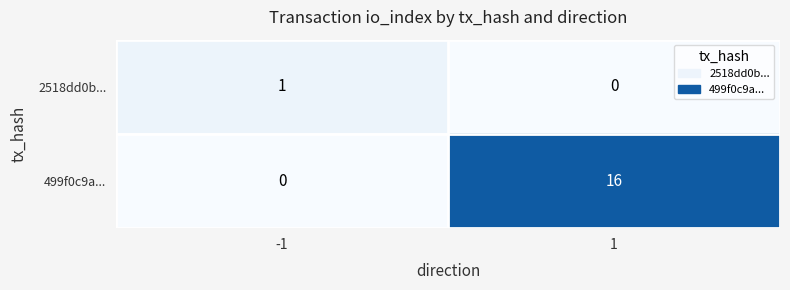

List the series in order of their peak value, lowest first.

2518dd0b..., 499f0c9a...